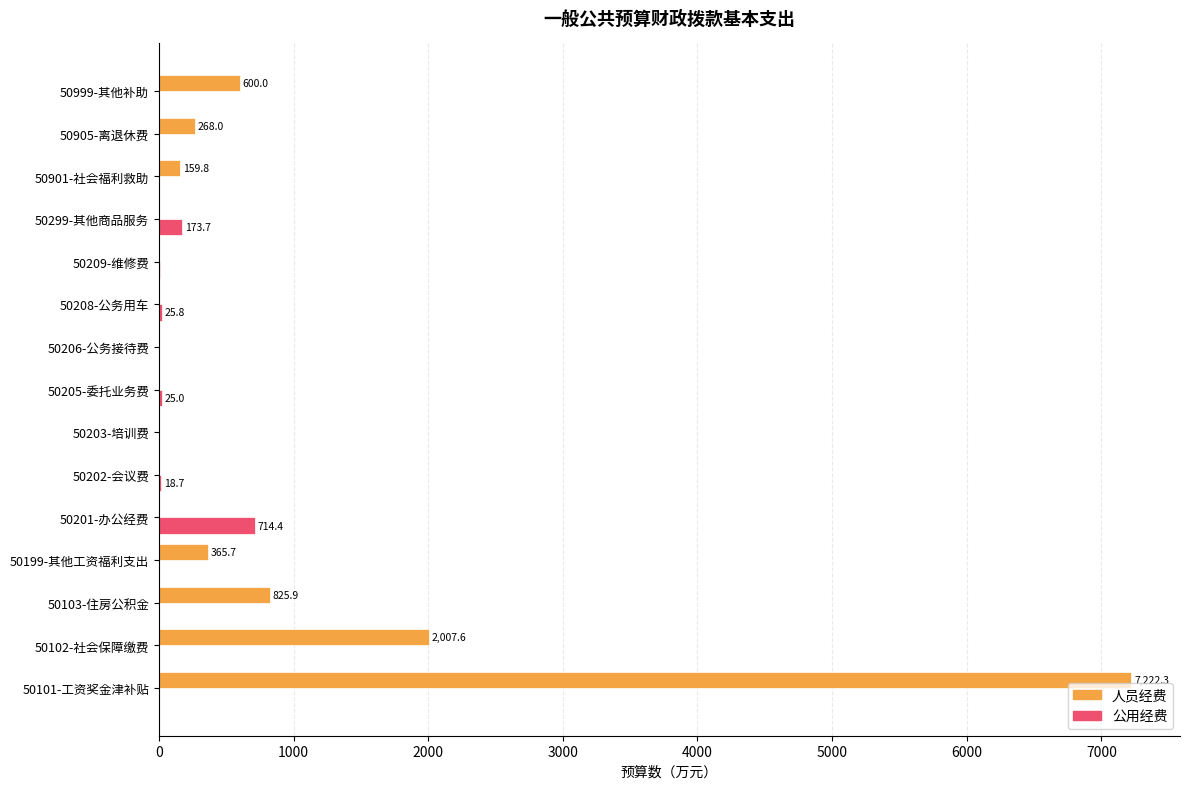

What is the sum of all 公用经费 values?

972.5